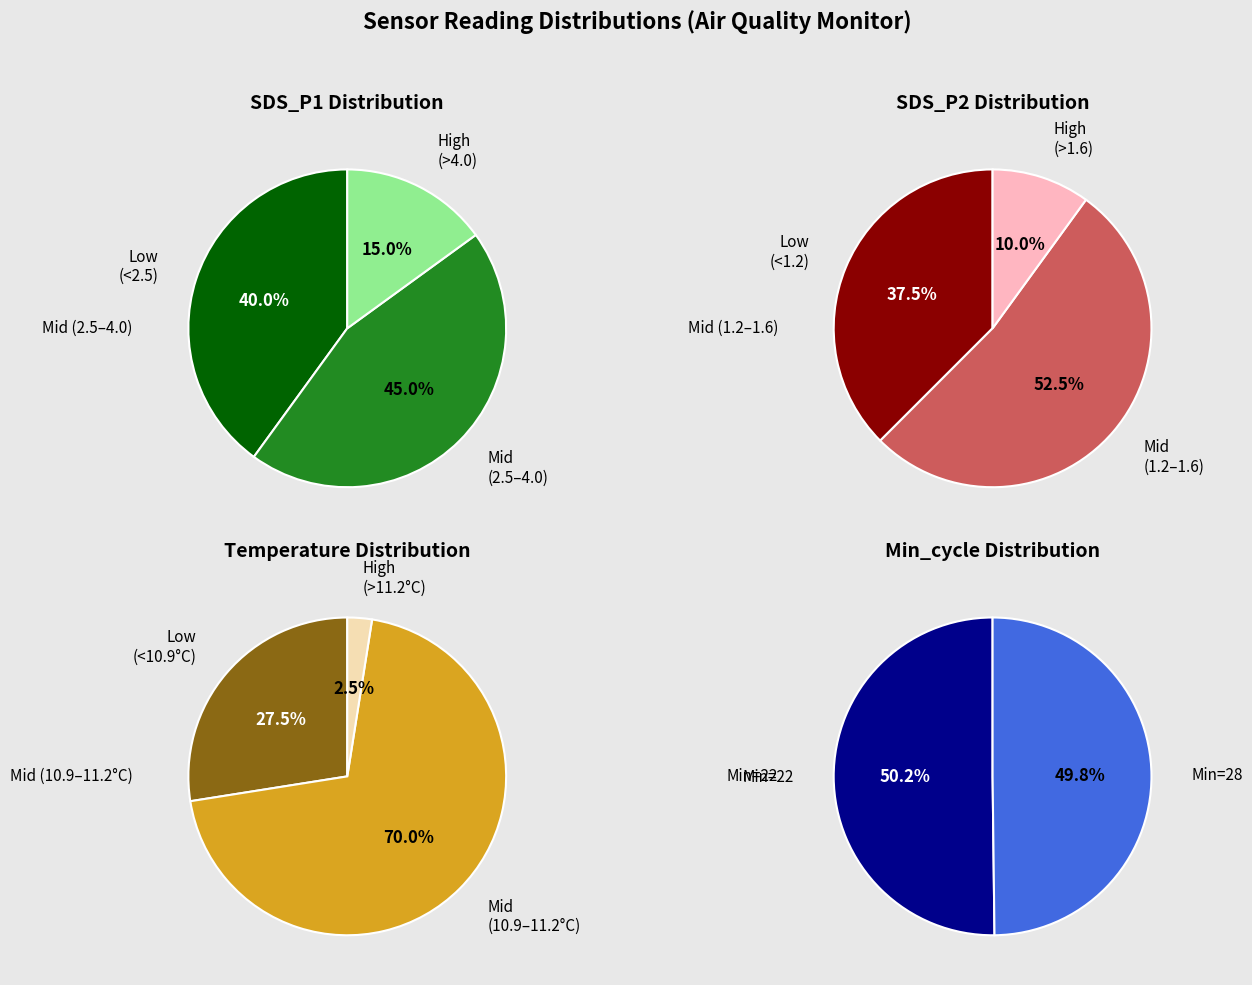

How many segments does this pie chart have?

2